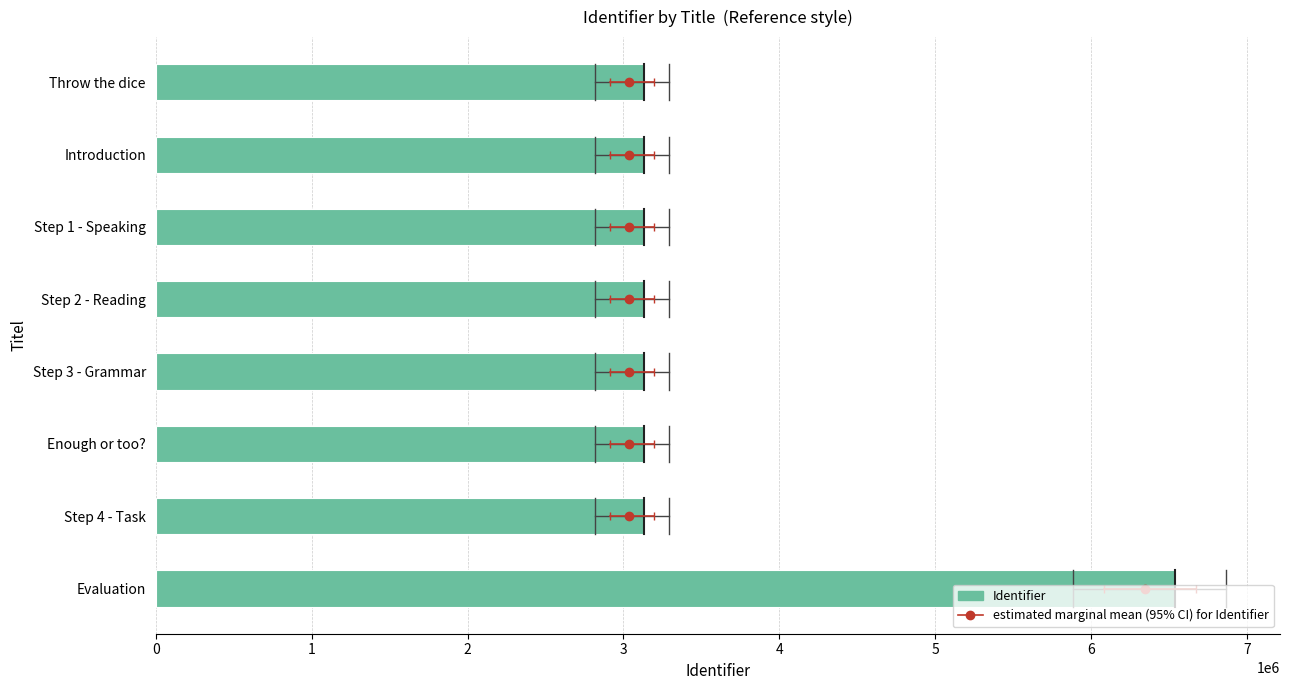

Is it true that the value at Enough or too? is 3132550?

True